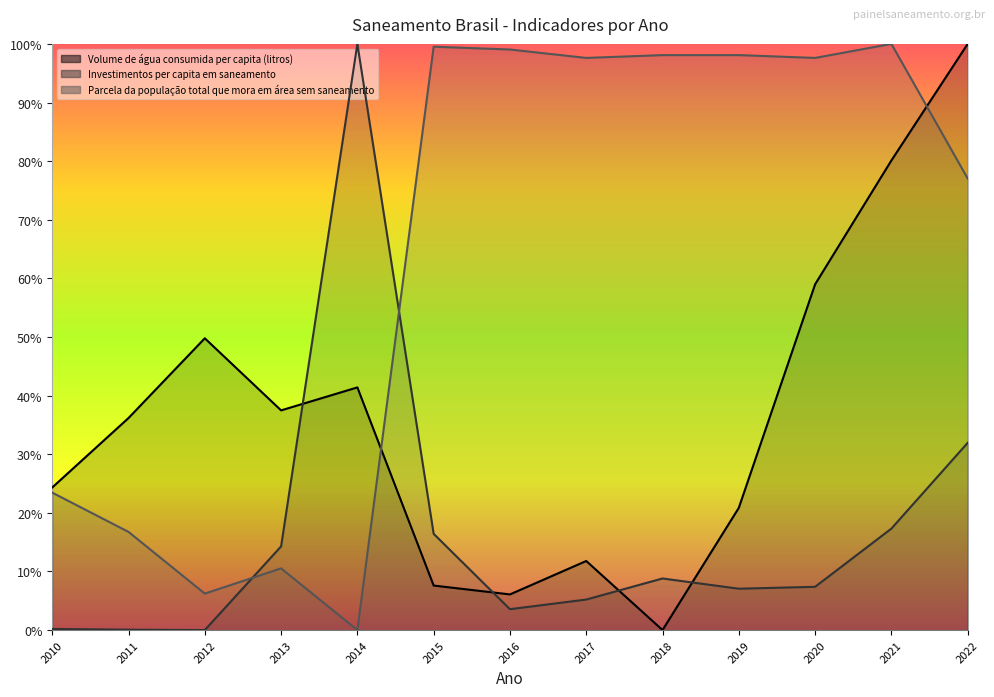

At which category is the sum across all series the highest?

2022